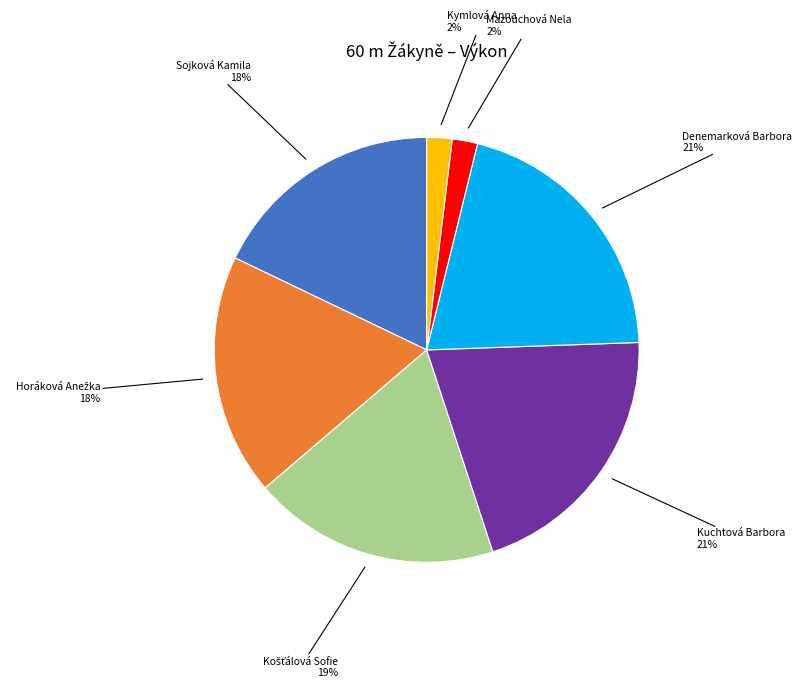

To the nearest percent, what is the difference between the largest and smallest slice percentages?

19%